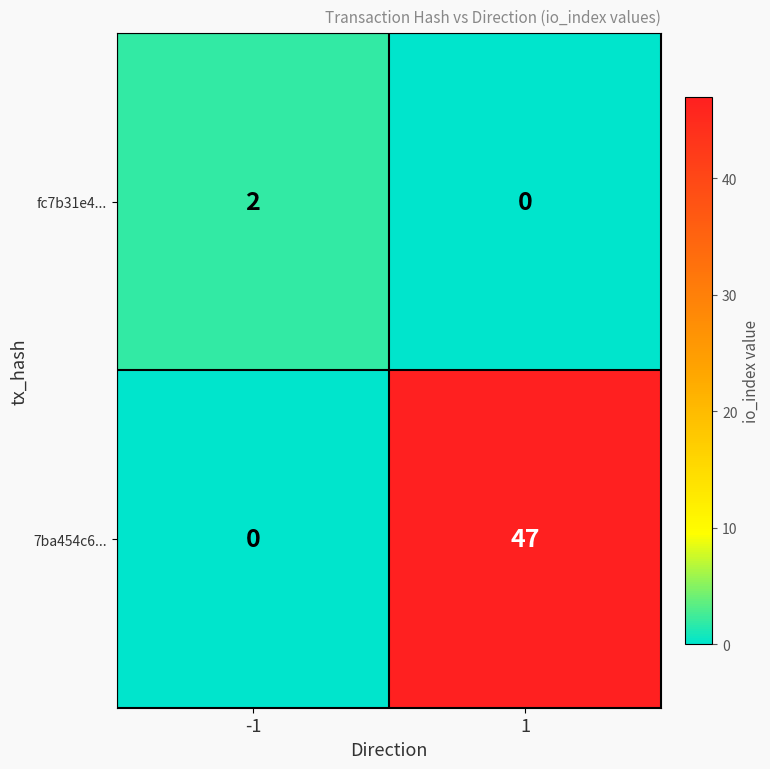

What is the sum of the 7ba454c6... values at -1 and 1?

47